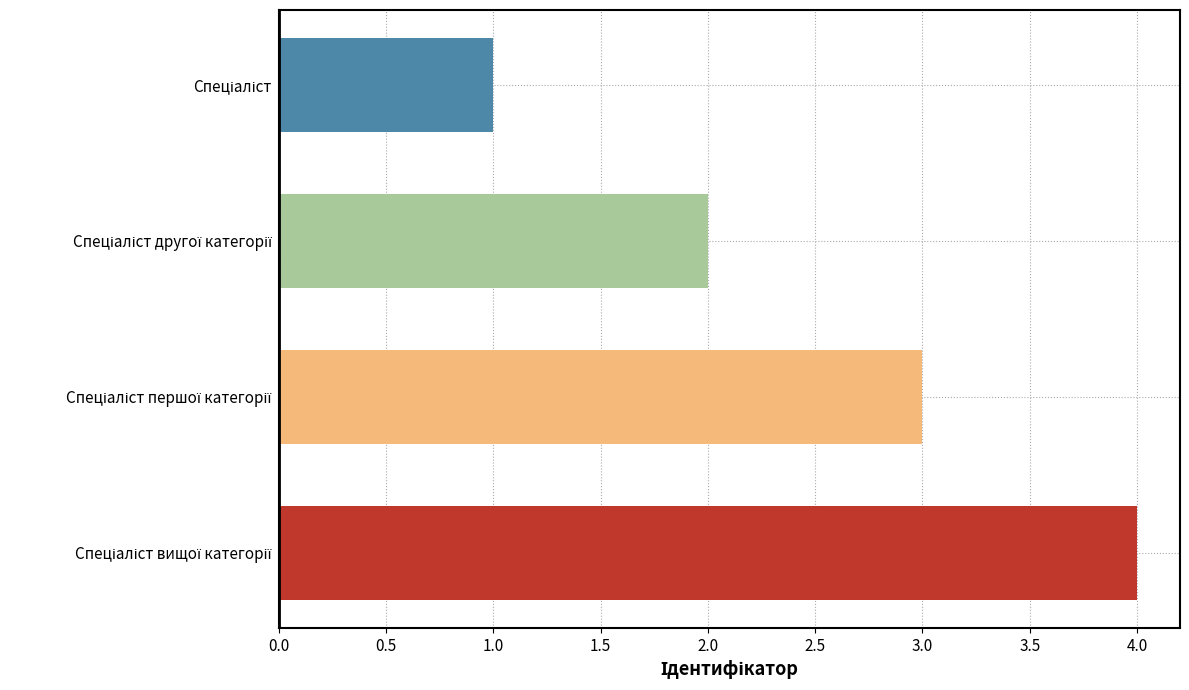

How many bars are there in total?

4